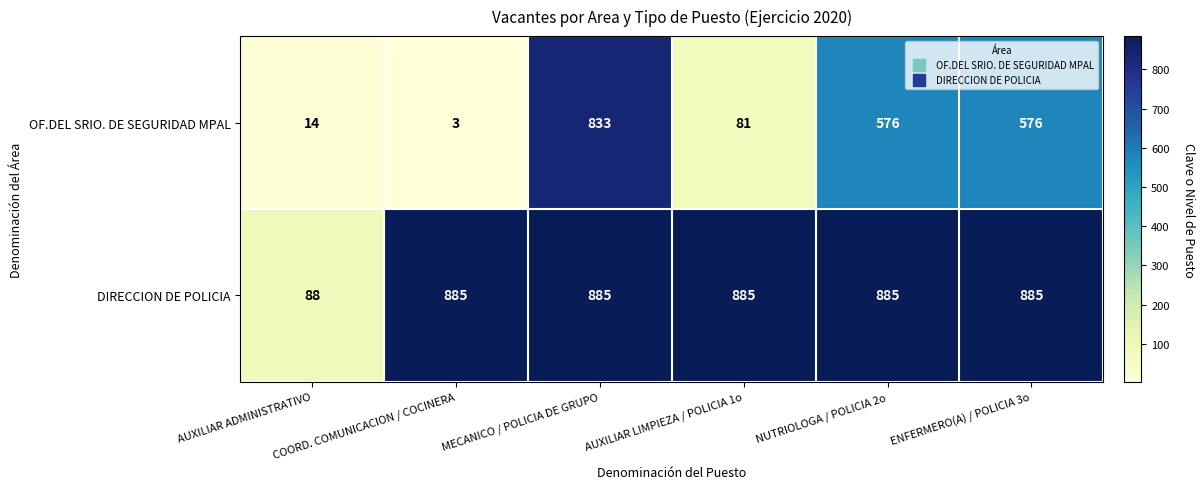

Rank the series at MECANICO / POLICIA DE GRUPO from highest to lowest value.

DIRECCION DE POLICIA, OF.DEL SRIO. DE SEGURIDAD MPAL